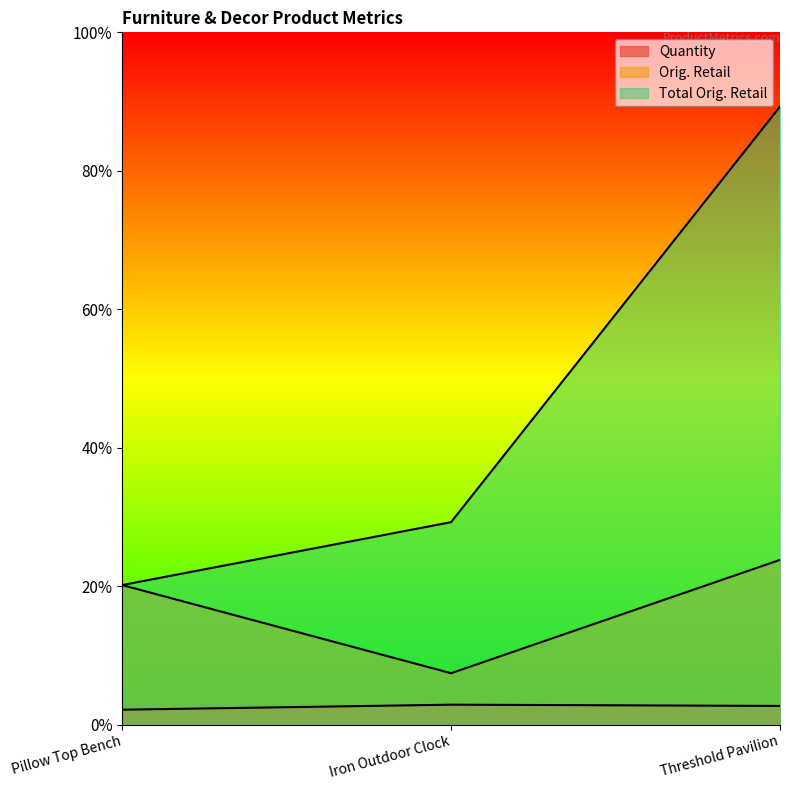

What is the value of the Total Orig. Retail point at the 1st from the left?

100.9